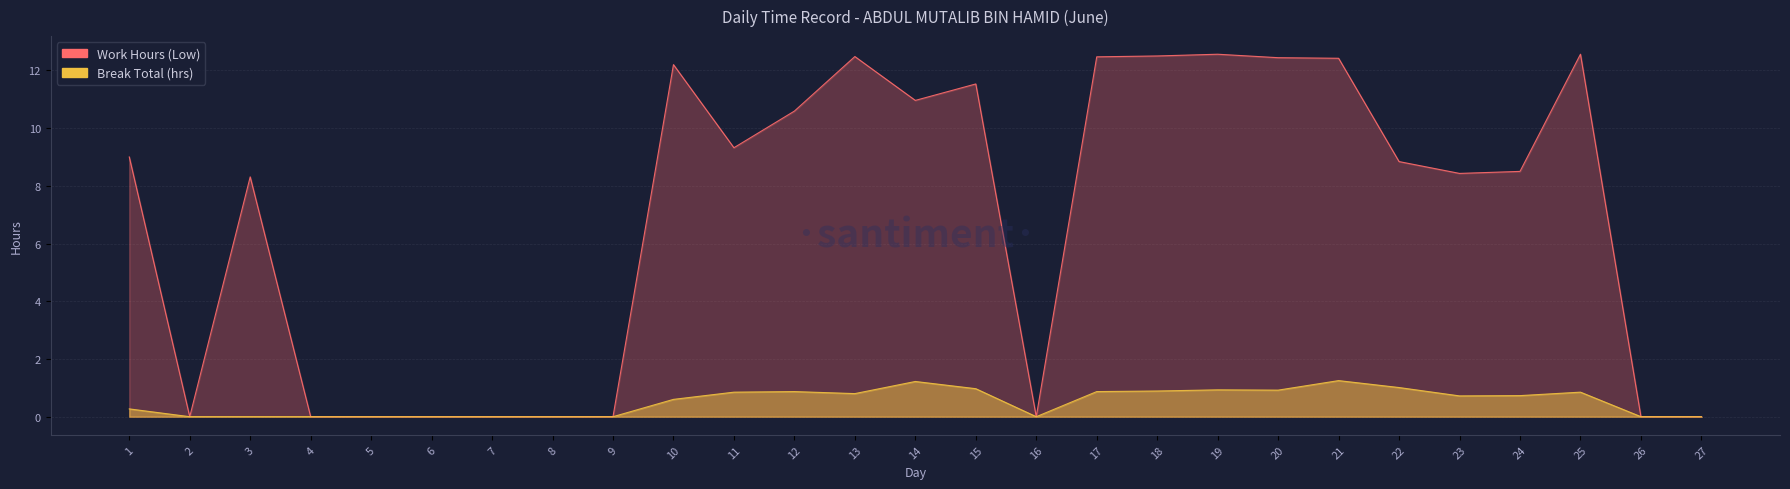

True or false: Work Hours (Low) and Break Total (col_6) cross at least once.

False